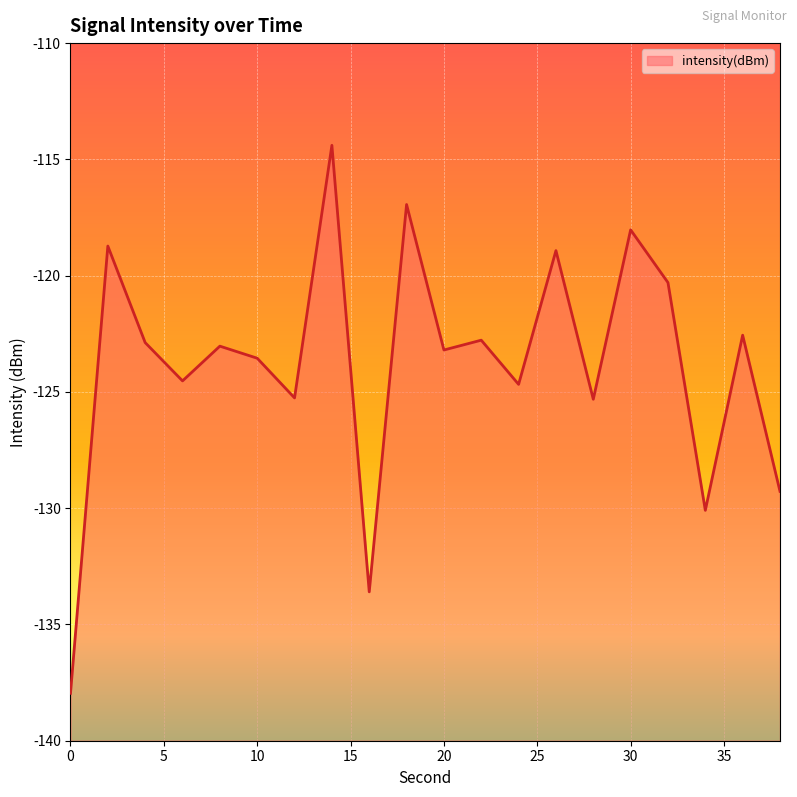

Reading left to right, what are all the values shown in this chart?

0=-138.0	2=-118.7	4=-122.9	6=-124.5	8=-123.0	10=-123.6	12=-125.3	14=-114.4	16=-133.6	18=-116.9	20=-123.2	22=-122.8	24=-124.7	26=-118.9	28=-125.3	30=-118.0	32=-120.3	34=-130.1	36=-122.6	38=-129.3